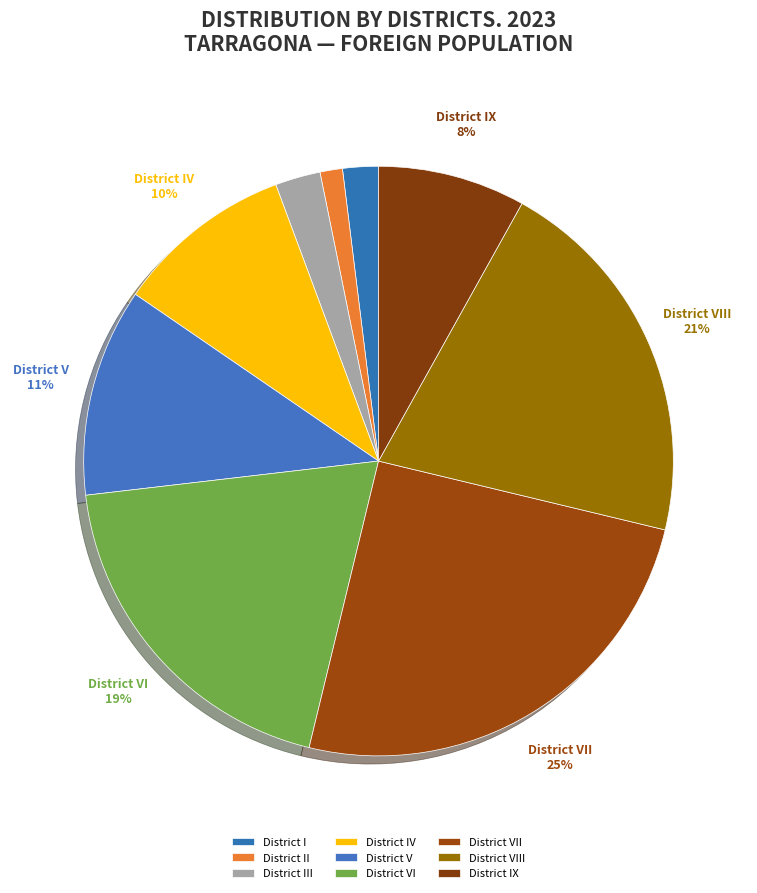

The District VIII slice represents 15% of the pie. True or false?

False